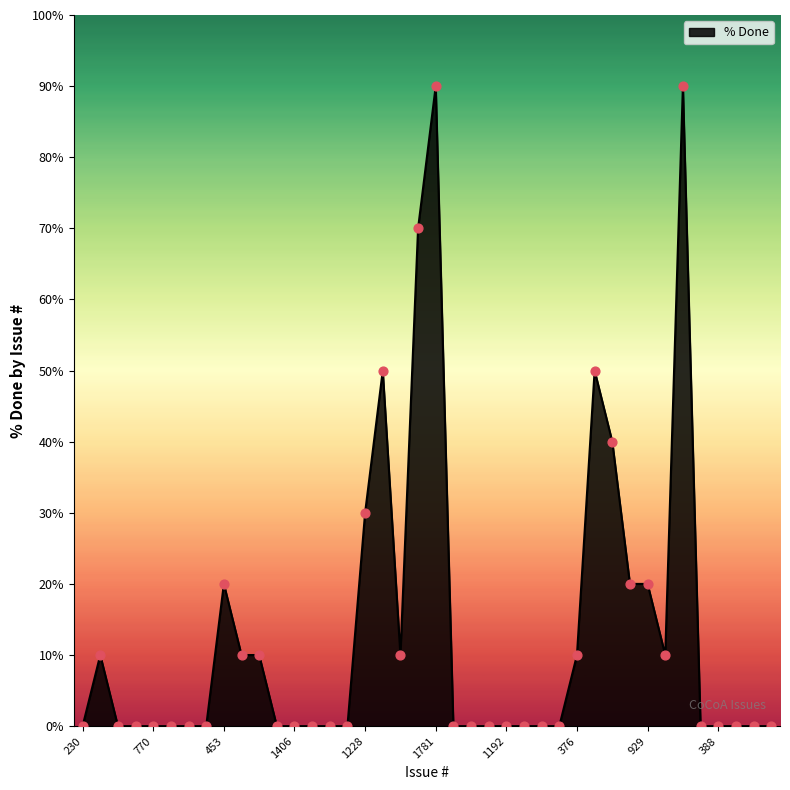

Does the chart have visible grid lines?

No